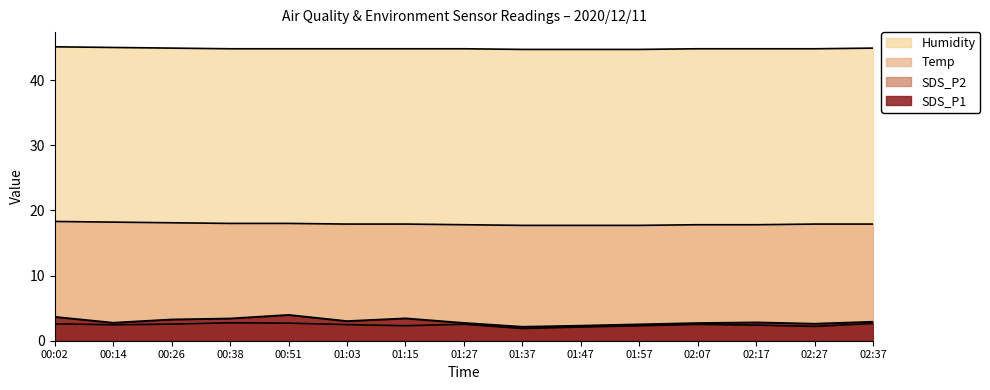

Between 00:02 and 00:26, which series saw the biggest shift?

SDS_P1